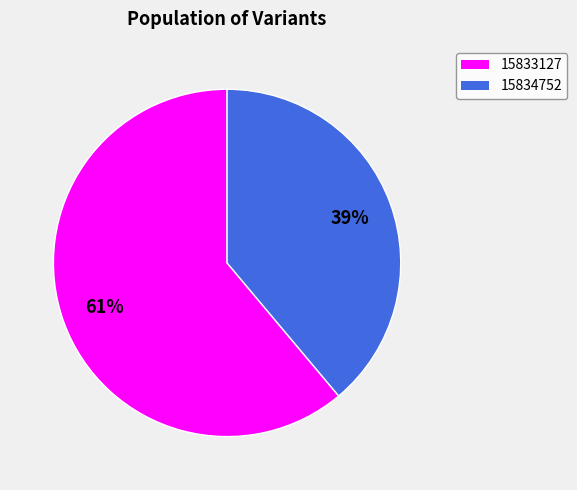

How many slices are in this pie chart?

2